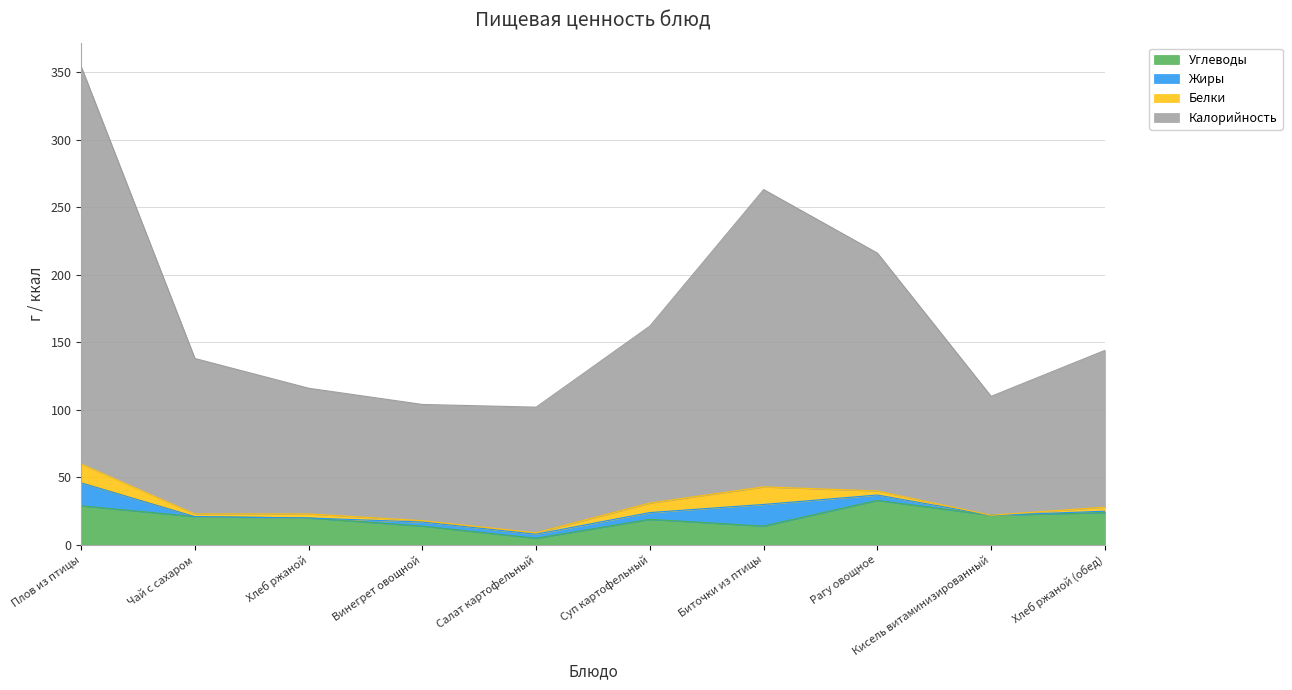

At which category does Калорийность reach its first local valley?

Салат картофельный